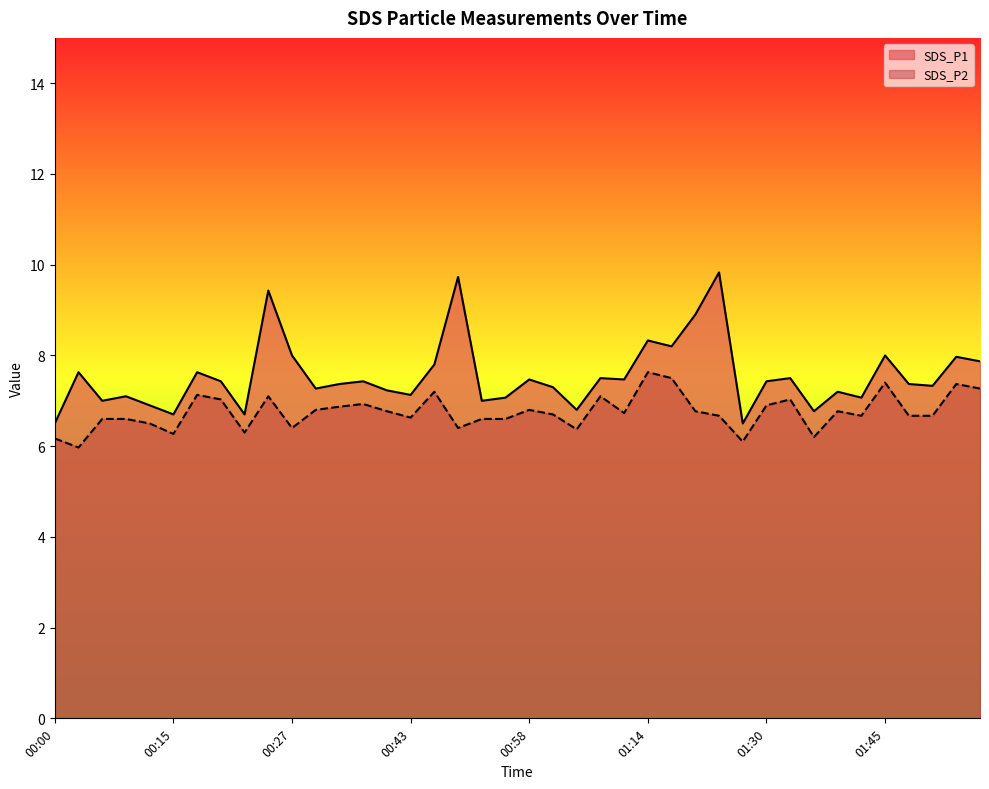

What is the difference between the highest and lowest values at 01:30?

0.5